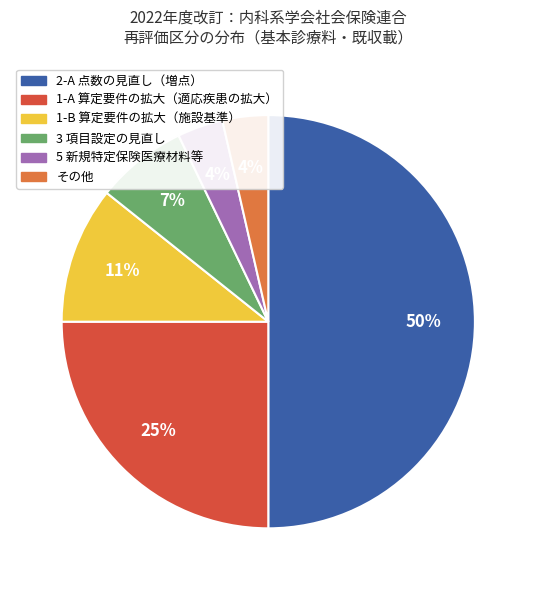

To the nearest percent, what is the average slice percentage?

17%